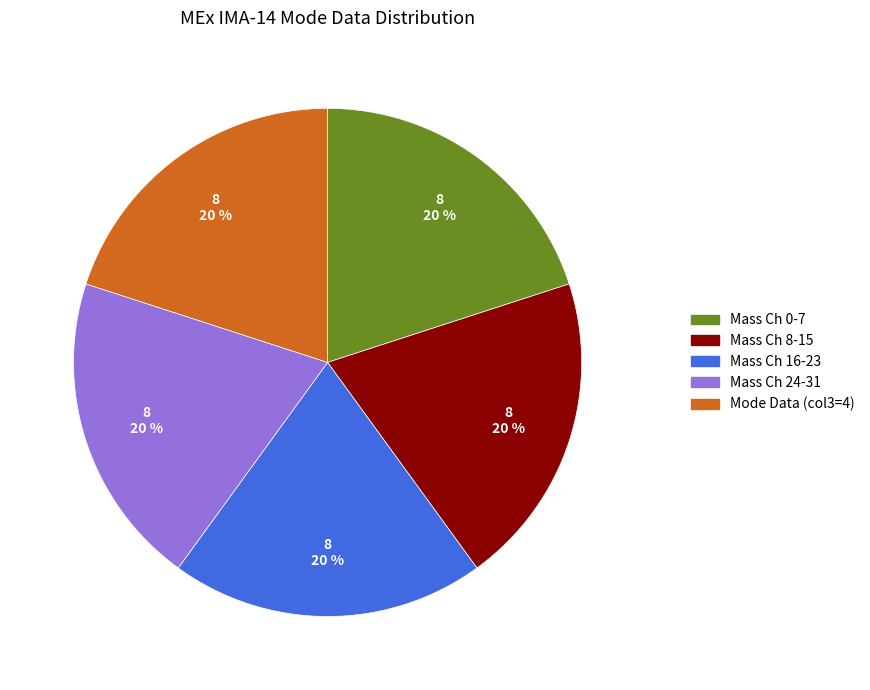

True or false: Mass Ch 0-7 accounts for 20% of the total.

True